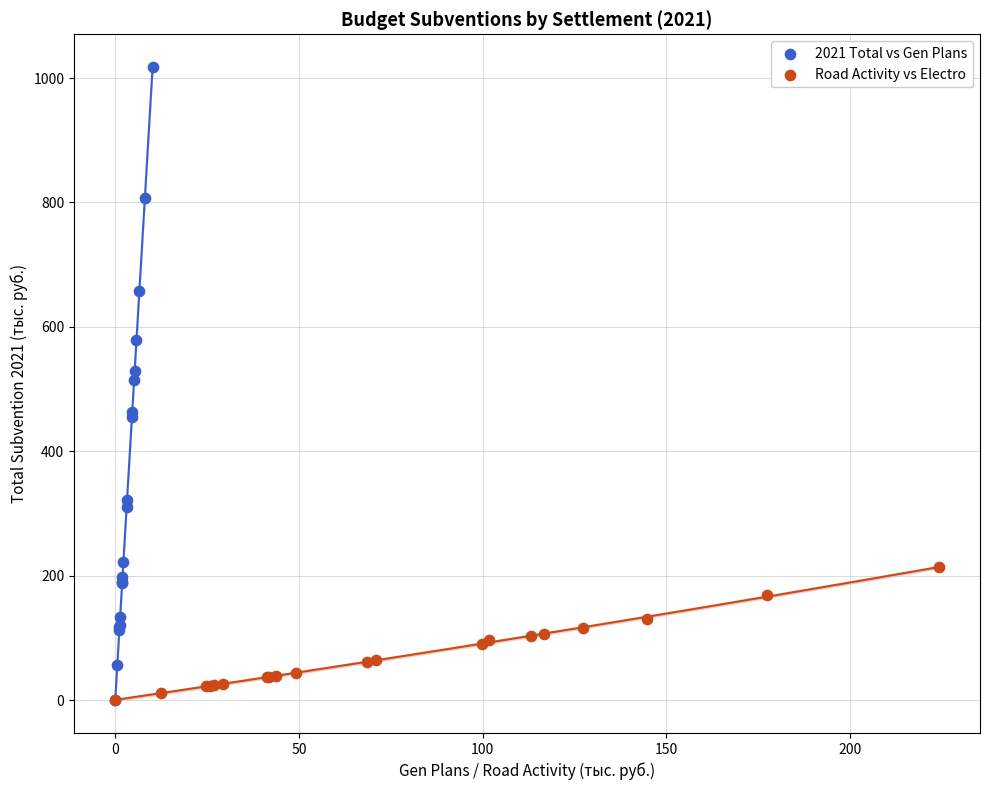

Which series reaches the maximum Y coordinate?

2021 Total vs Gen Plans